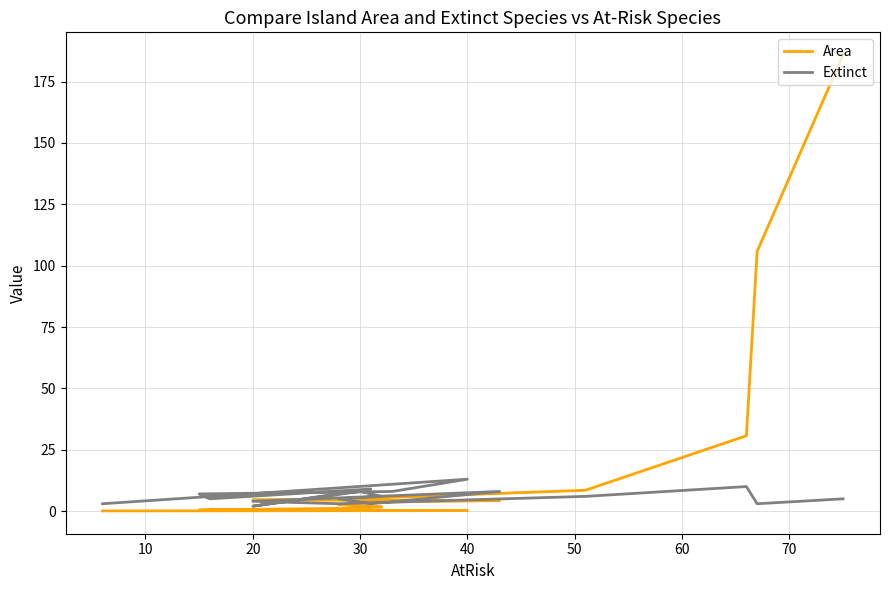

True or false: Area has more than 2 points higher than both neighbors.

False